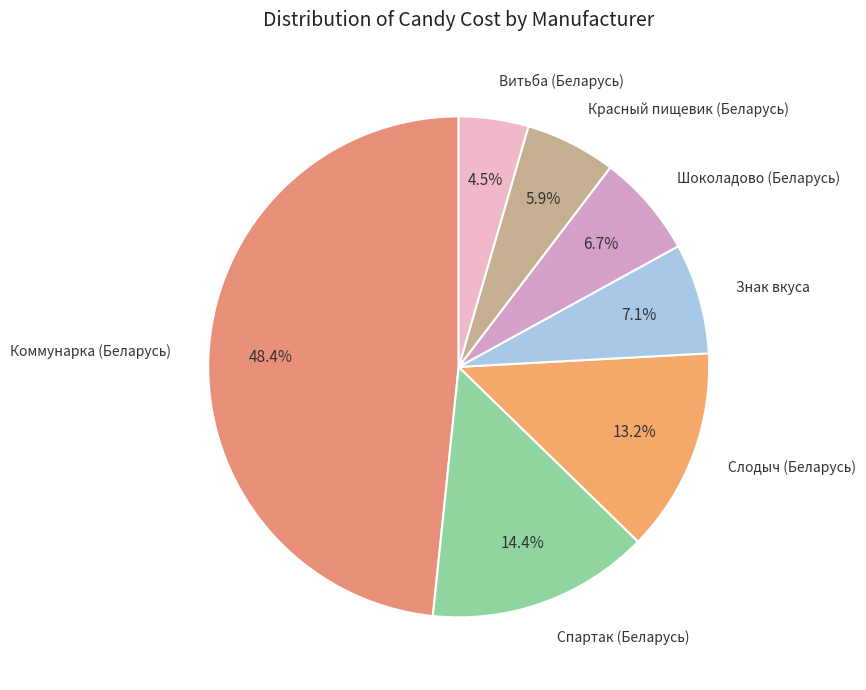

Is there a majority slice in this chart?

No